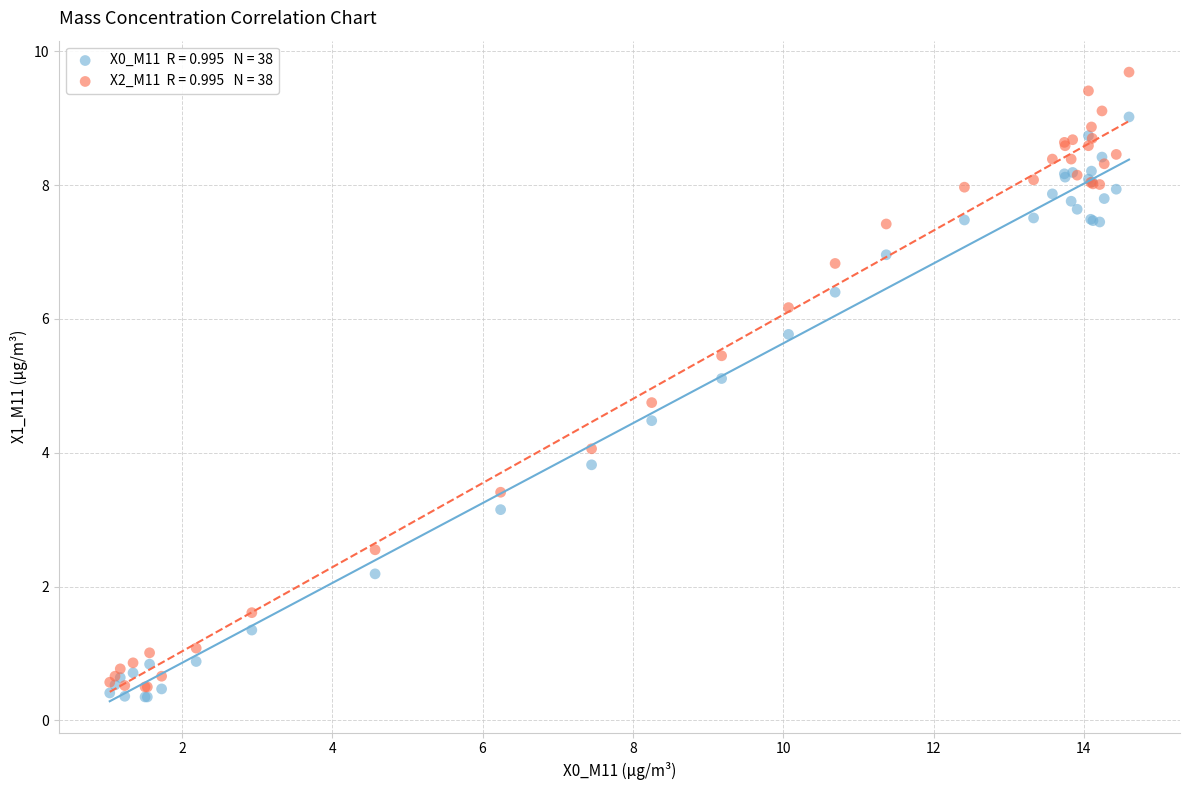

Across all series, what Y value is closest to 5?

5.1